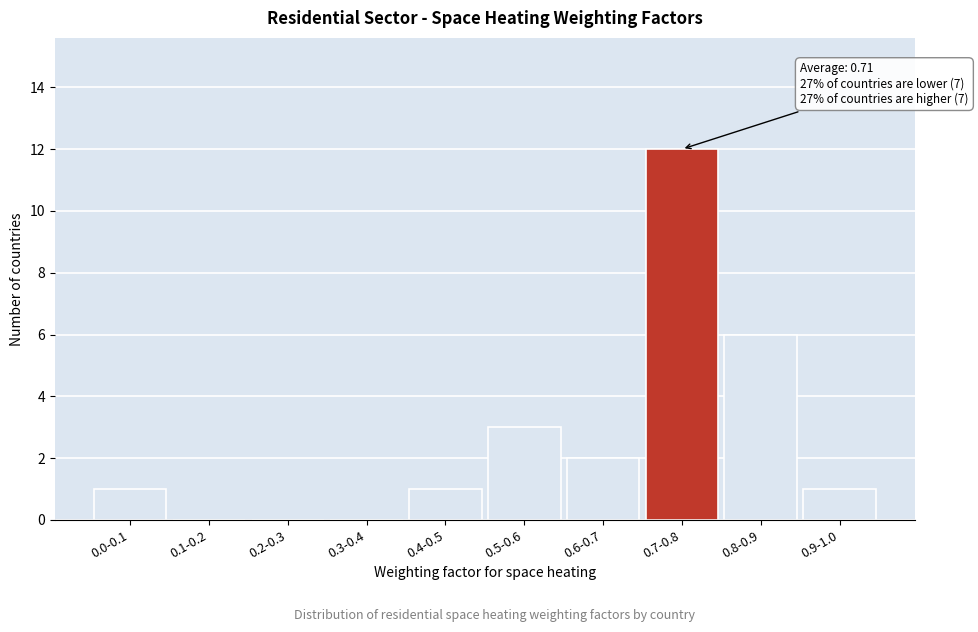

Reading left to right, transcribe all the data shown in this chart.

0.0-0.1=1	0.1-0.2=0	0.2-0.3=0	0.3-0.4=0	0.4-0.5=1	0.5-0.6=3	0.6-0.7=2	0.7-0.8=12	0.8-0.9=6	0.9-1.0=1